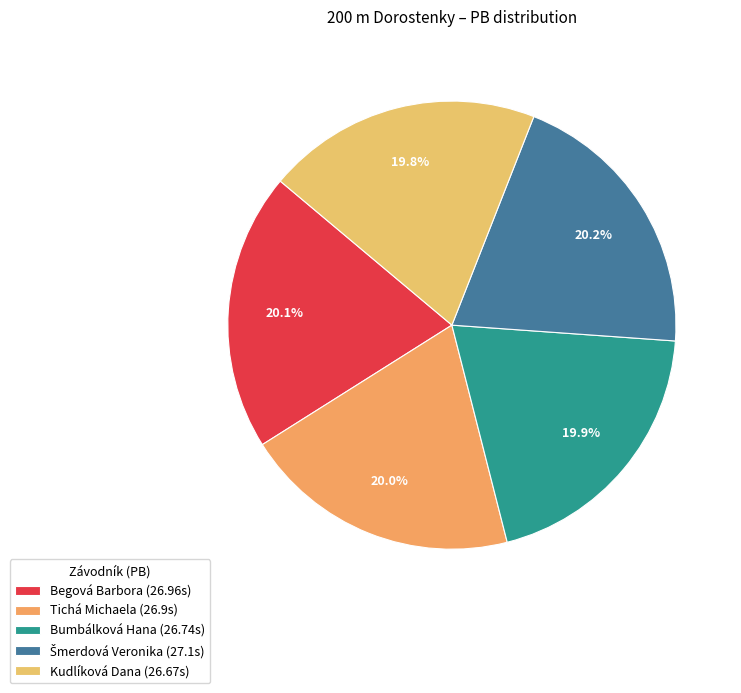

True or false: Tichá Michaela accounts for 20% of the total.

True